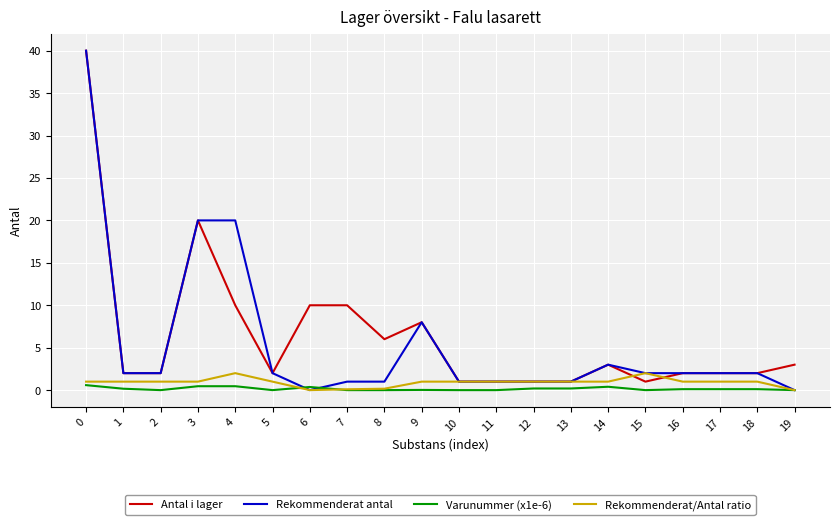

What is the maximum value for Rekommenderat/Antal ratio?

2.0